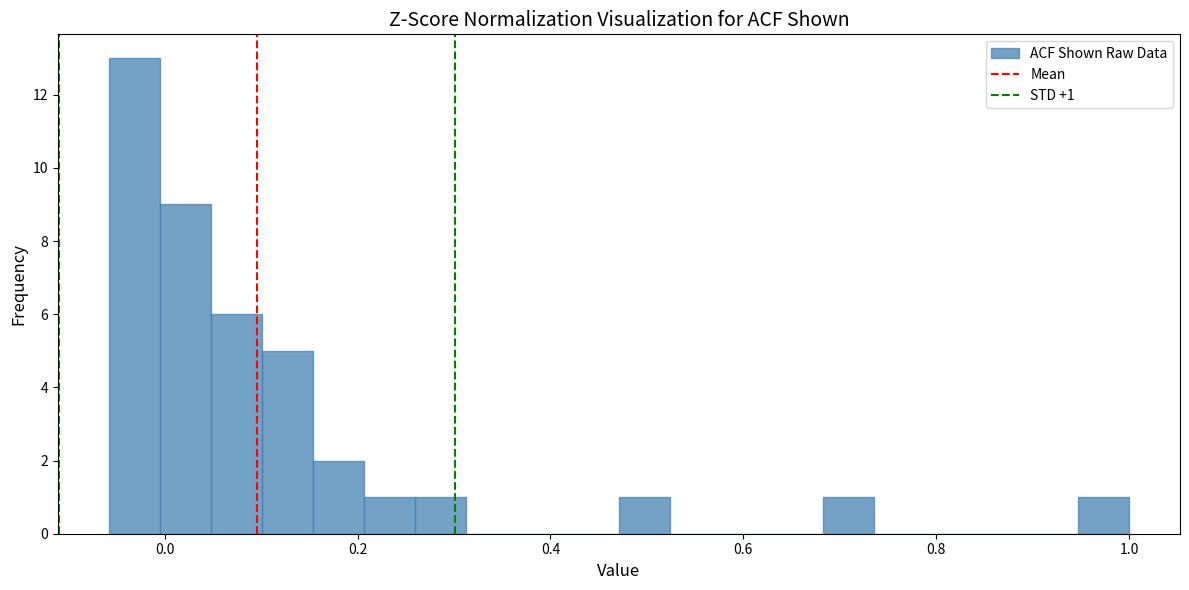

Around what value on the x-axis is the tallest bar? Give the approximate position of its centre, as read against the axis.

-0.04